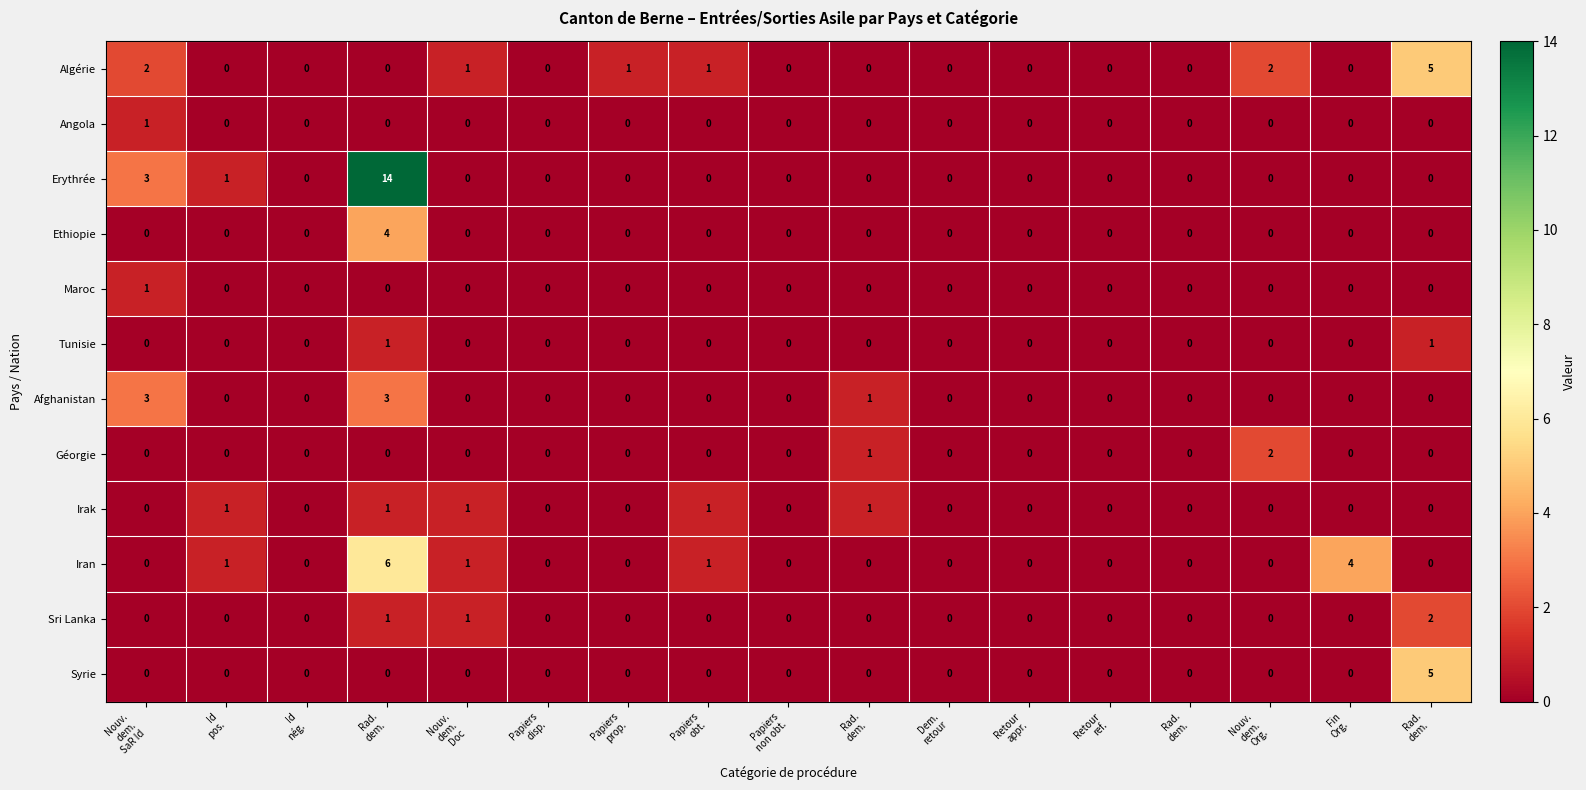

What is the maximum value shown in the chart?

14